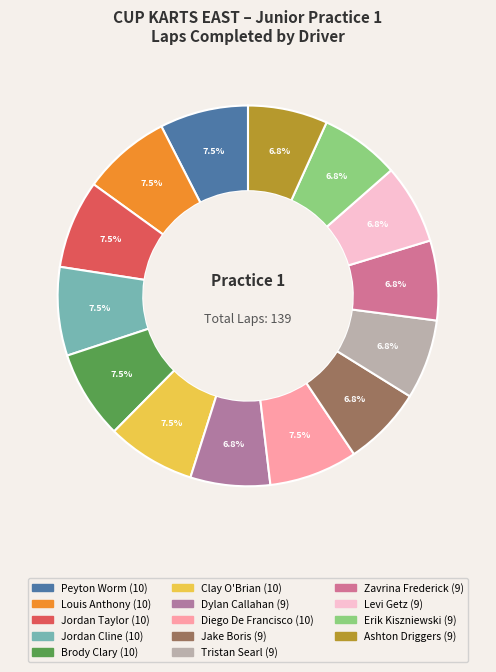

Count the number of slices in the pie.

14